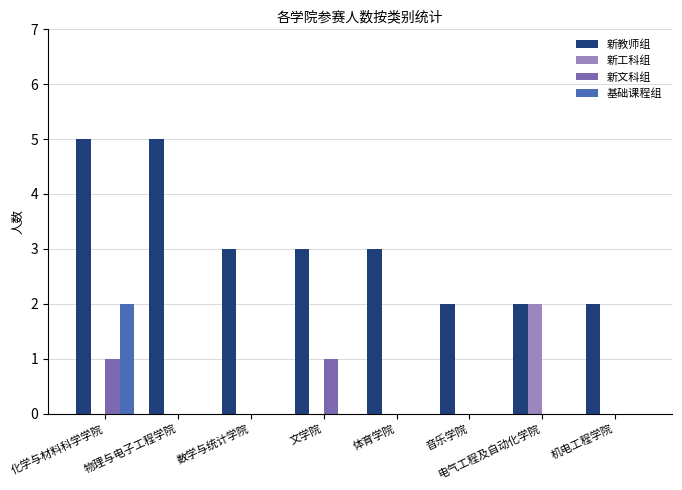

Which series has the largest total across all categories?

新教师组